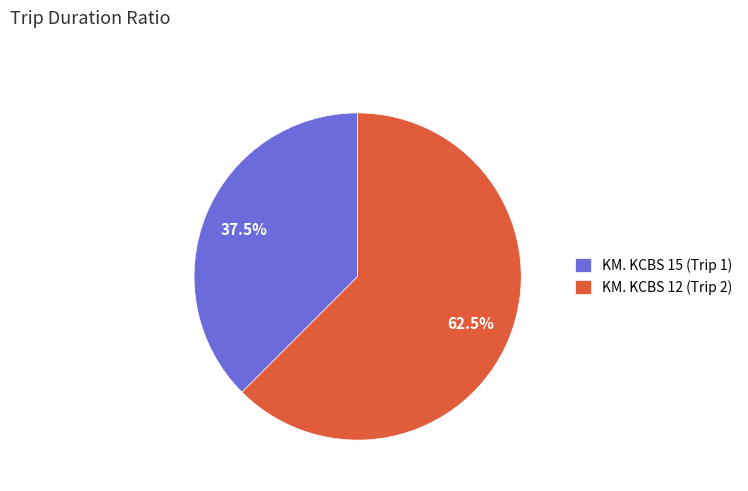

Approximately how many times larger is the value at KM. KCBS 15 (Trip 1) compared to KM. KCBS 12 (Trip 2)?

0.6